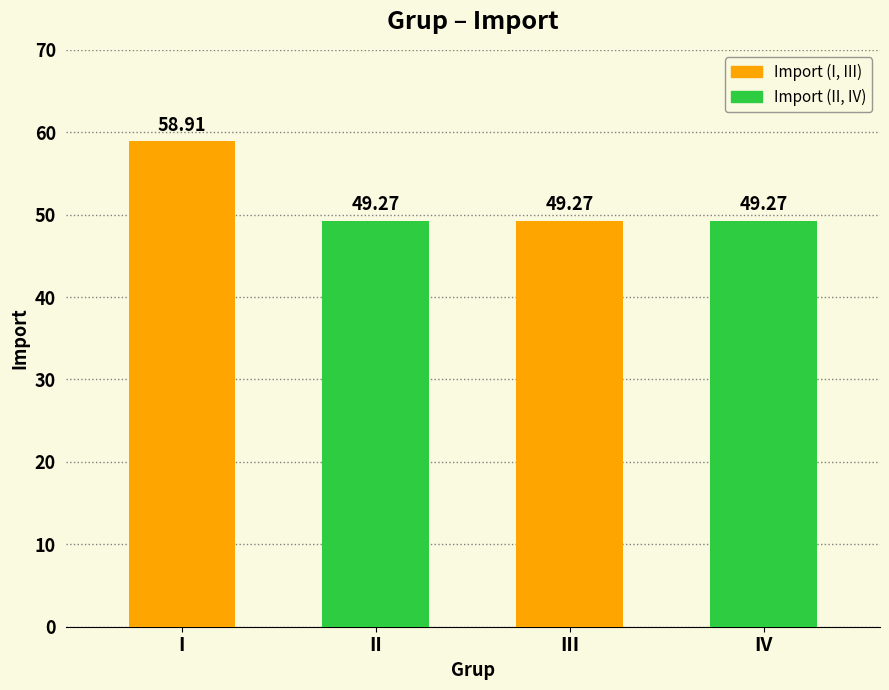

The chart shows a value of 13.3 at III. True or false?

False